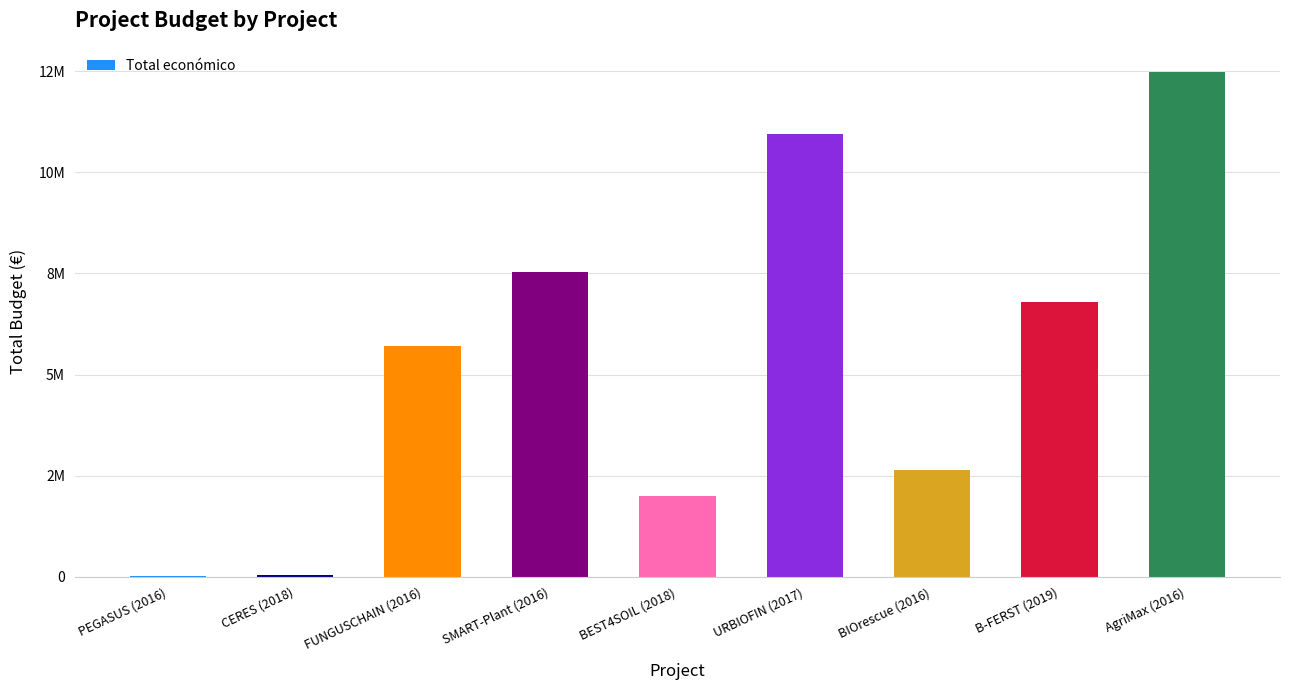

What is the label of the 5th bar from the right?

BEST4SOIL (2018)